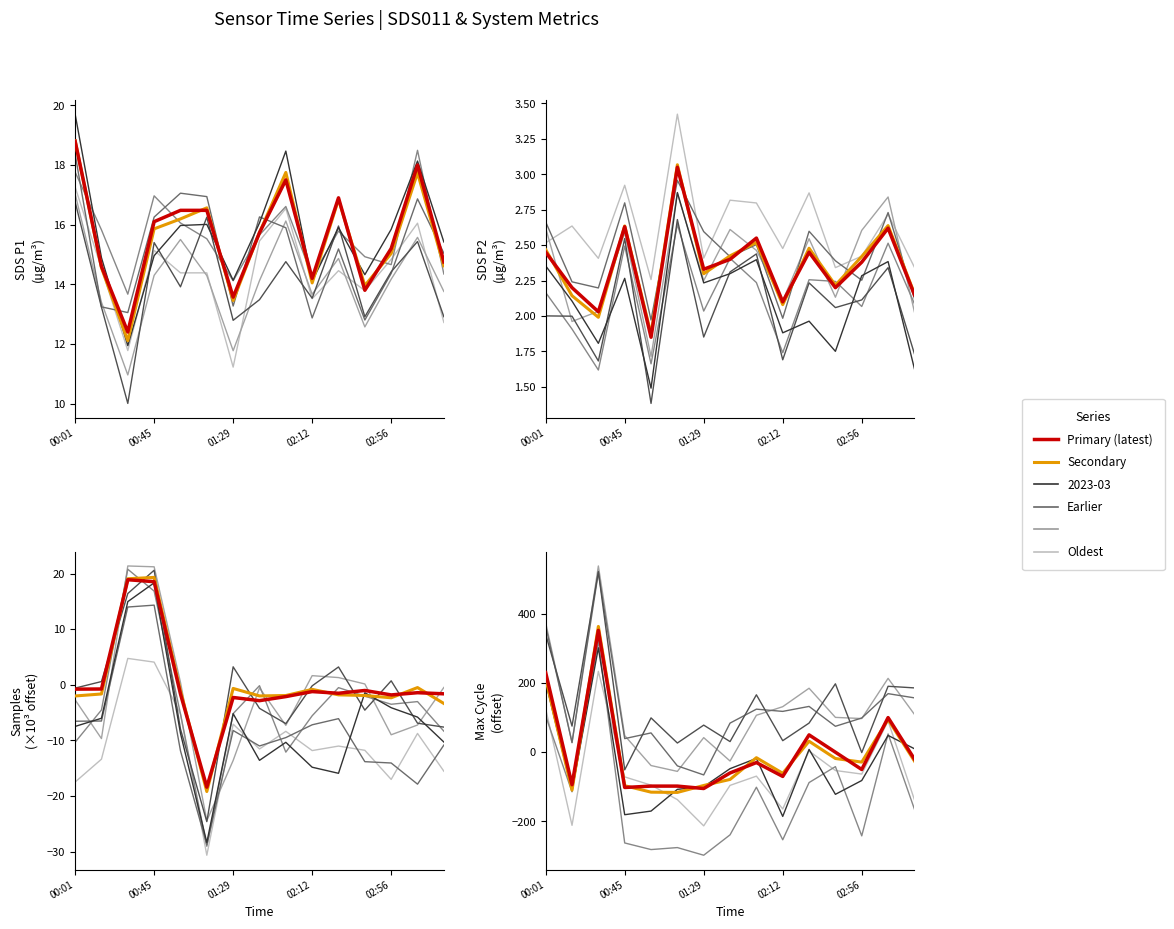

Is it true that Secondary equals -136.6 at 7?

False